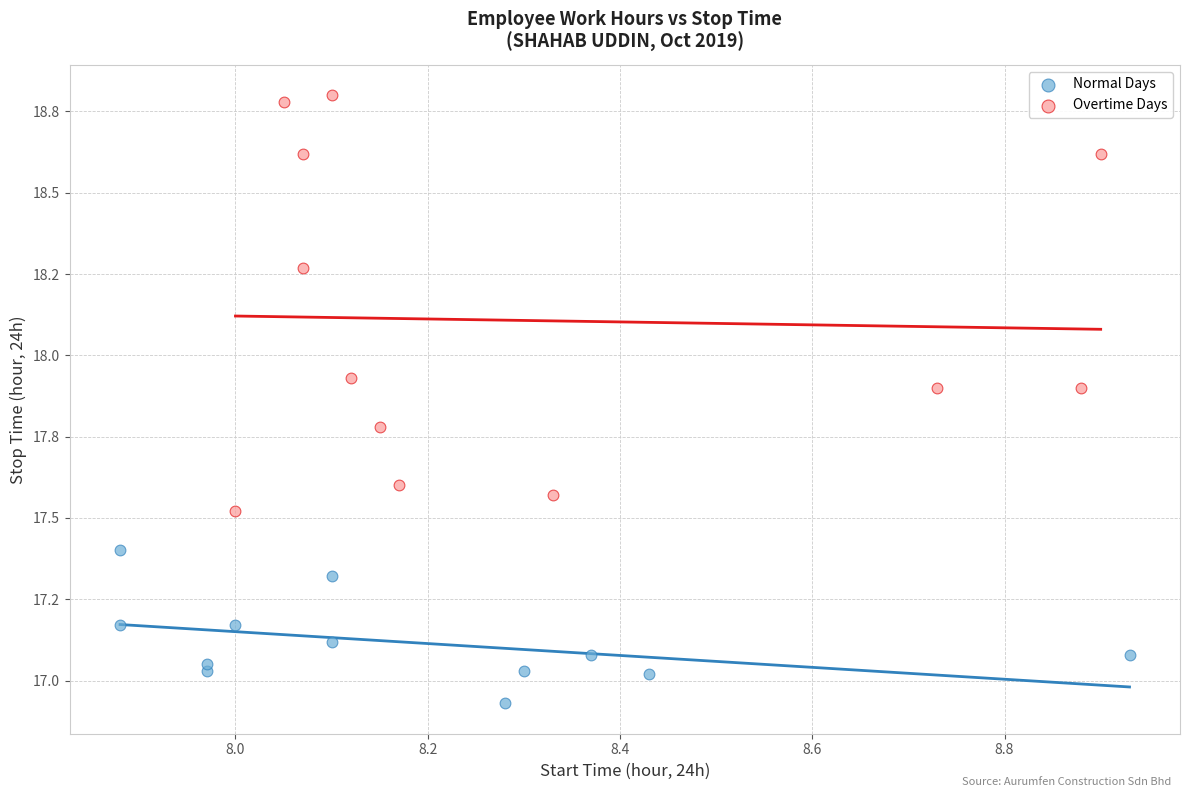

What are all the series names shown in the legend?

Normal Days, Overtime Days